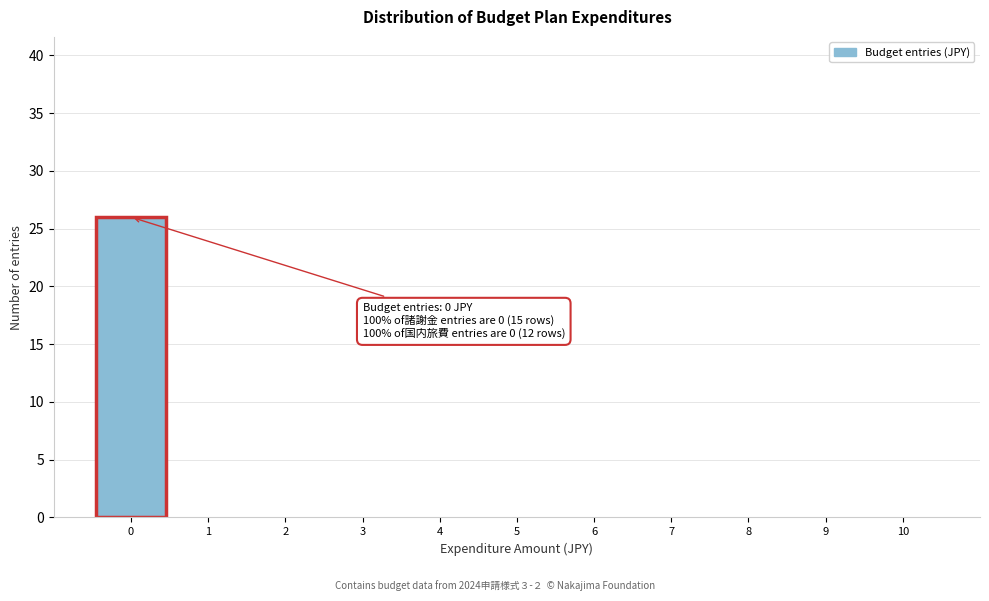

Over which range of the x-axis is the bar tallest?

-0.5 to 0.5